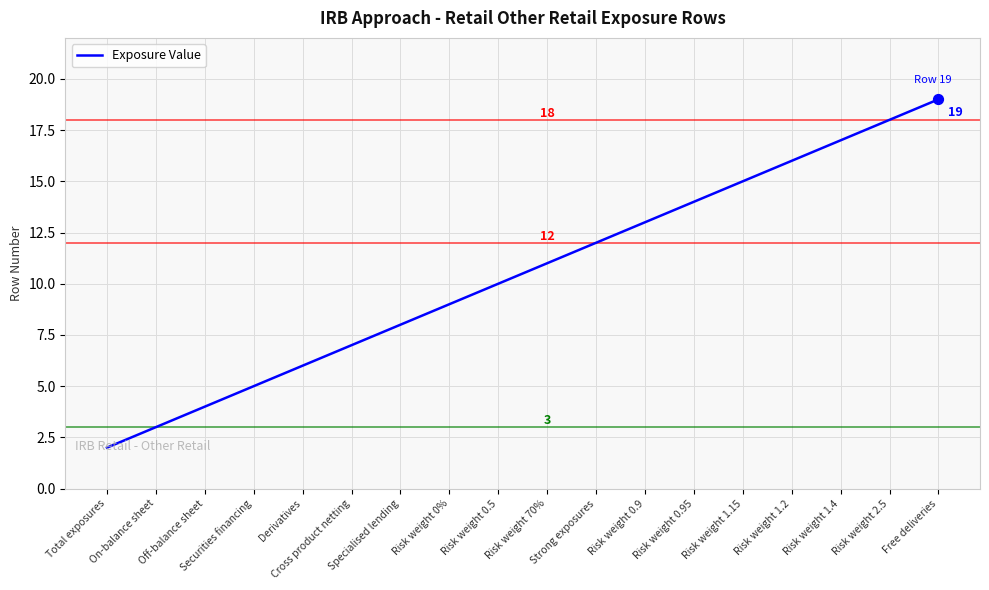

Which has a higher value, Risk weight 1.4 or Off-balance sheet?

Risk weight 1.4